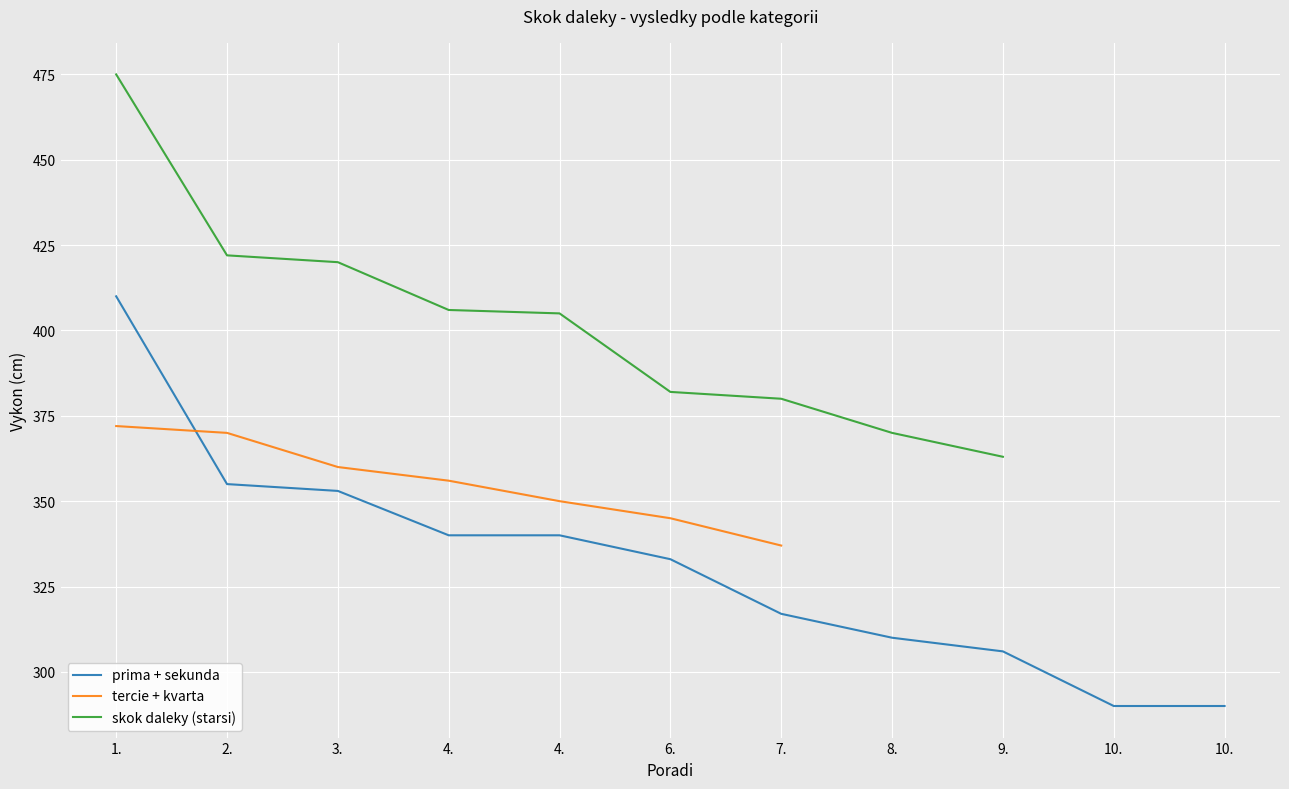

The value of prima + sekunda at 8. is 63.8. True or false?

False